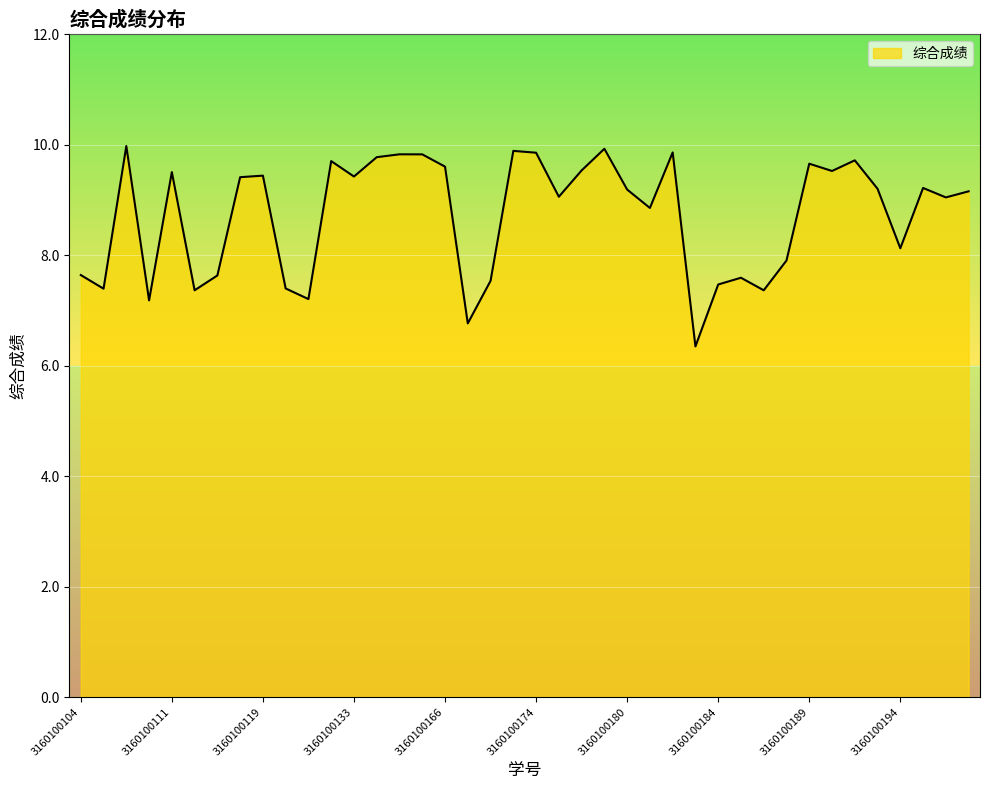

What is the sum of all values?

349.0